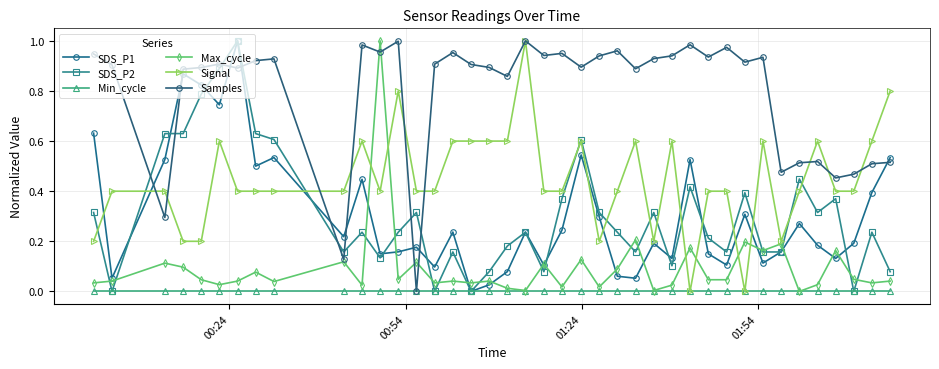

True or false: Signal has more than 0 interior local peaks.

True